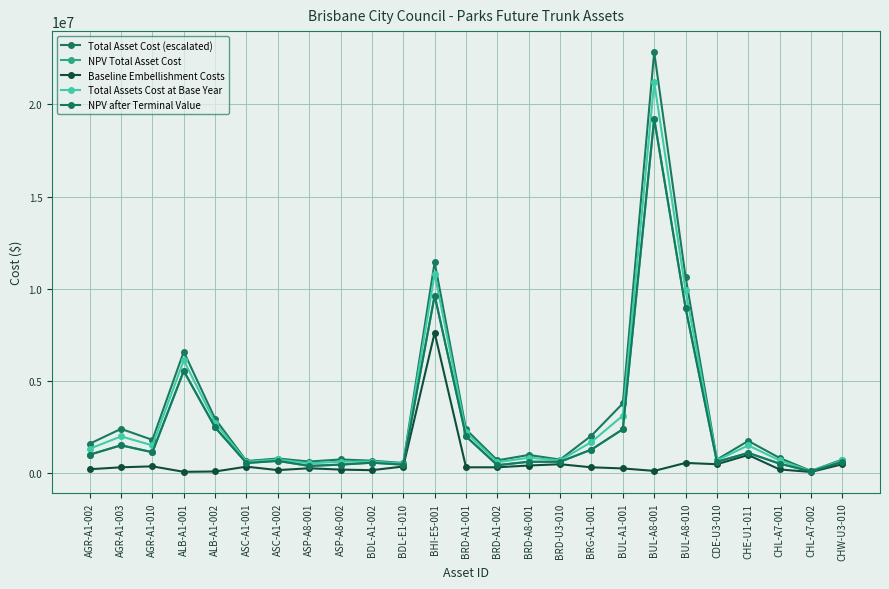

Between AGR-A1-010 and BDL-E1-010, which series saw the biggest shift?

Total Asset Cost (escalated)